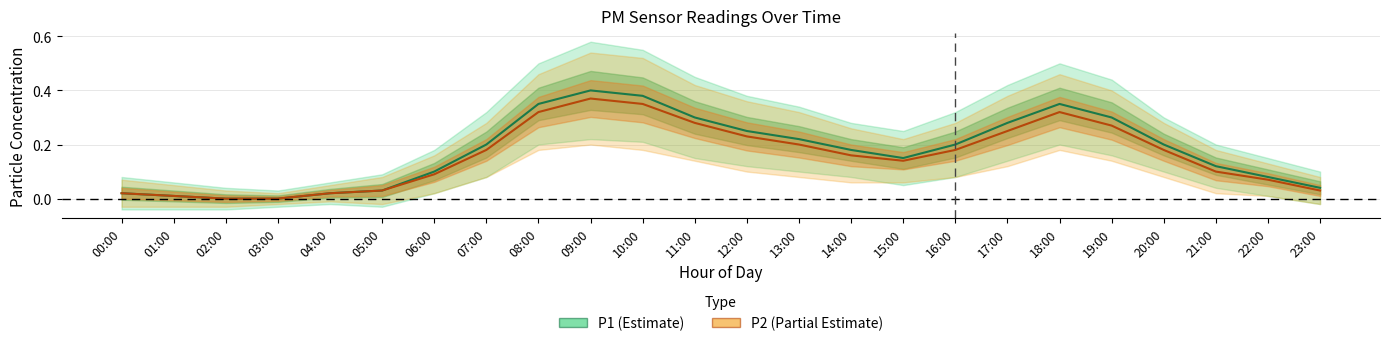

What position from the left is 17:00?

18